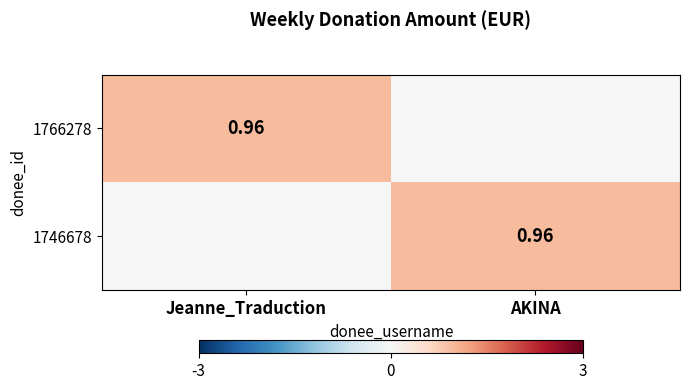

Which series changed the most between Jeanne_Traduction and AKINA?

1766278